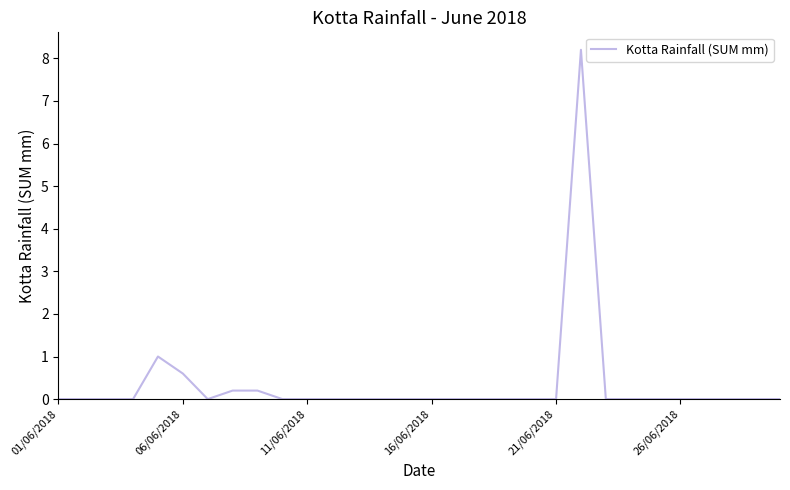

What is the greatest value displayed?

8.2